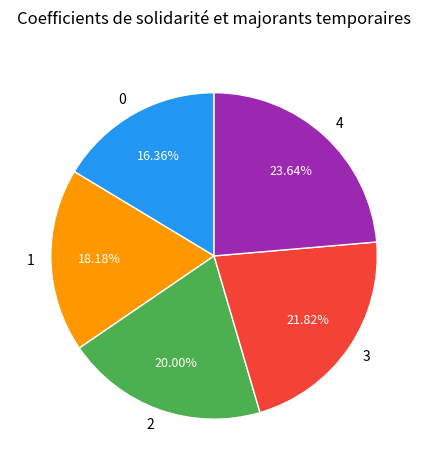

What percentage do 2 and 4 together represent?

43.6%